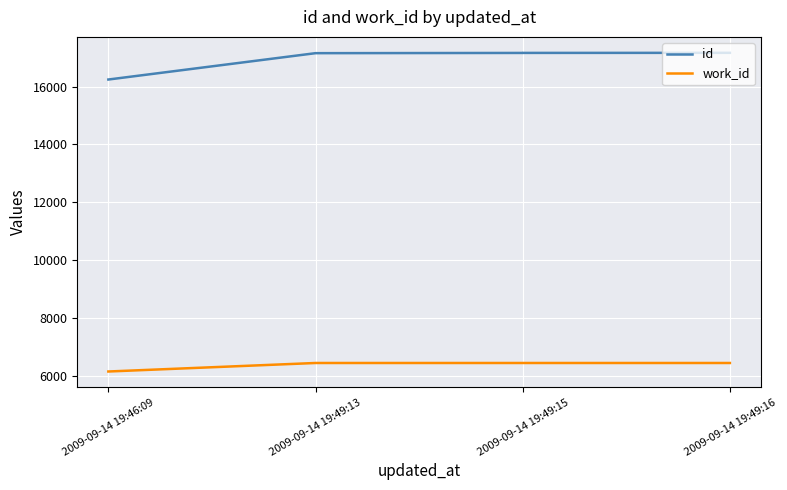

Between 2009-09-14 19:46:09 and 2009-09-14 19:49:13, which series saw the biggest shift?

id